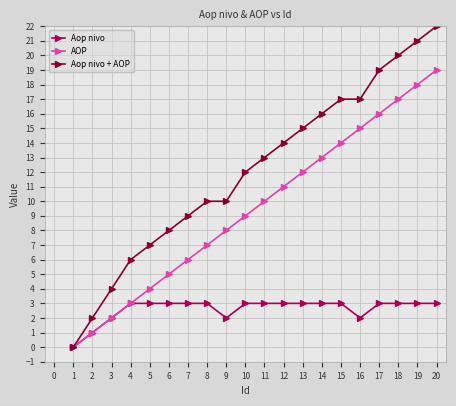

Which series has the largest range (max minus min)?

Aop nivo + AOP